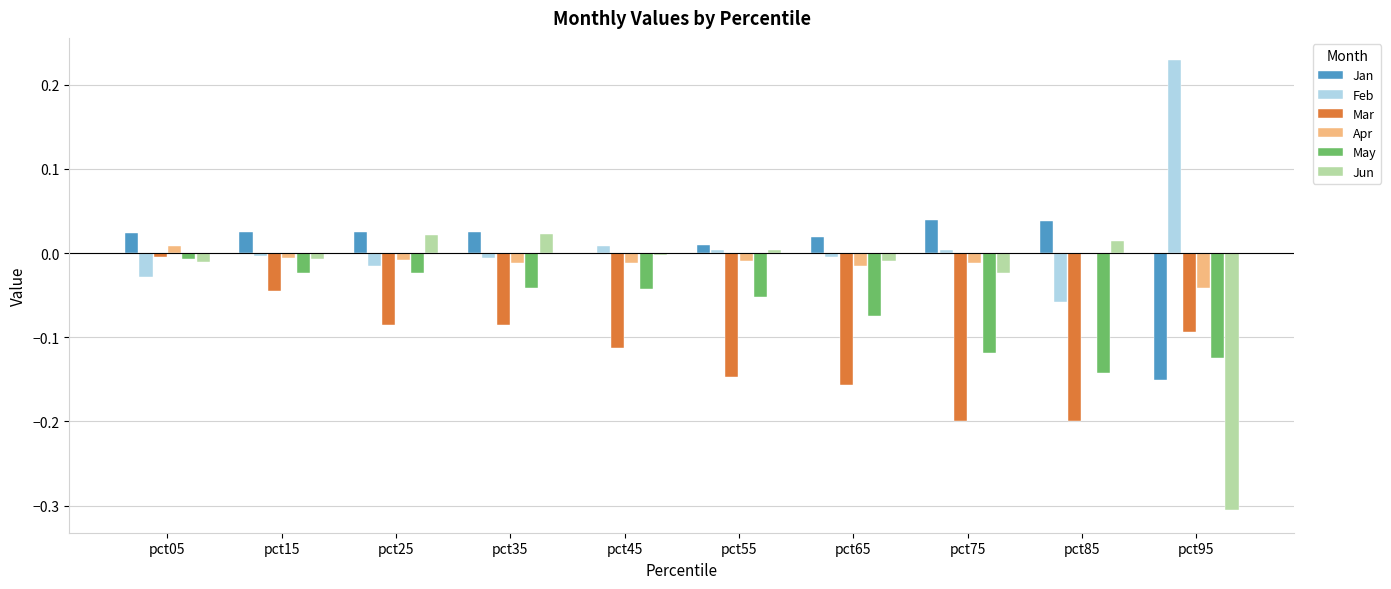

The value of Jun at pct75 is -0.0. True or false?

True